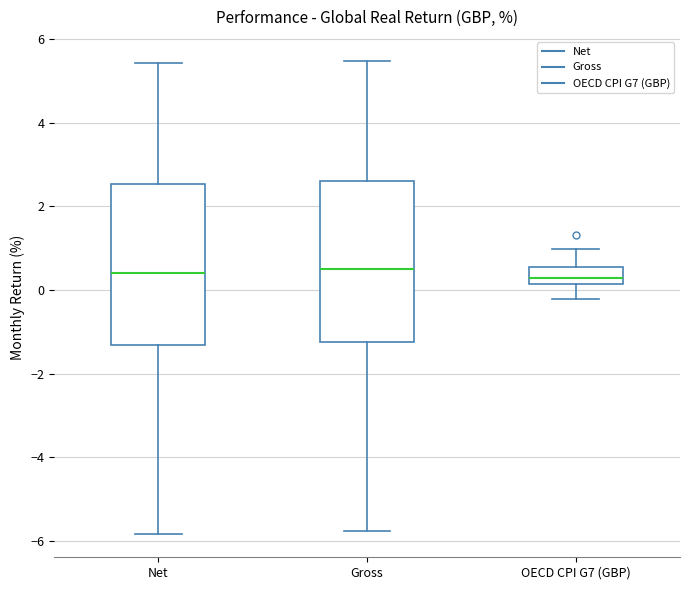

Where does the lower whisker of the box for OECD CPI G7 (GBP) end on the y-axis? The values are not printed on the chart, so give them approximately, as read against the axis.

-0.2